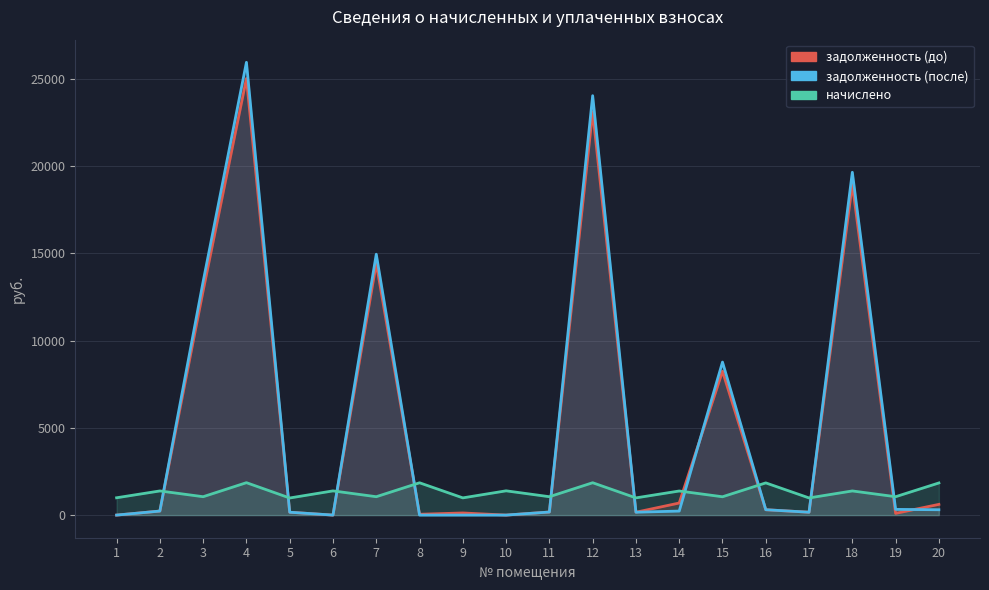

True or false: задолженность (до) and задолженность (после) cross at least once.

True